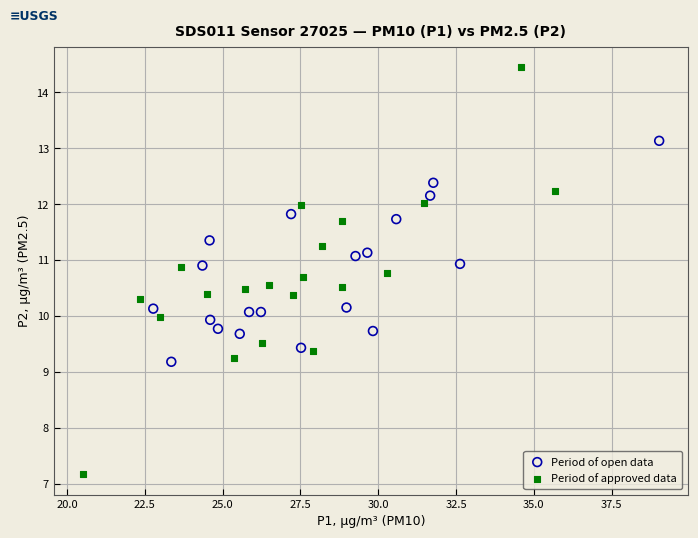

Which series reaches the maximum Y coordinate?

Period of approved data